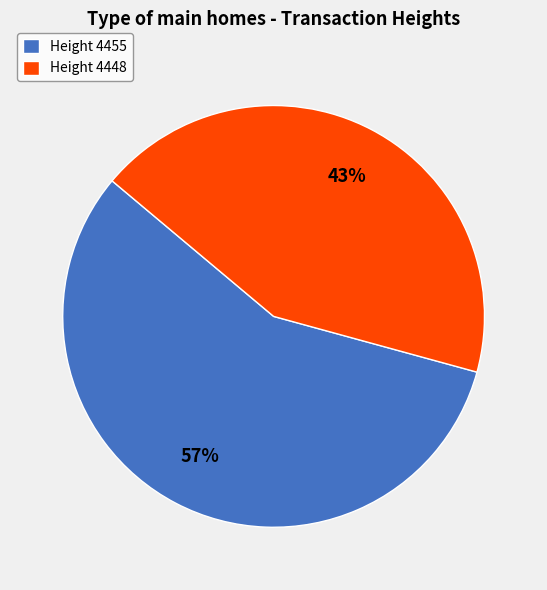

Combined, do Height 4448 and Height 4455 account for over 50%?

Yes